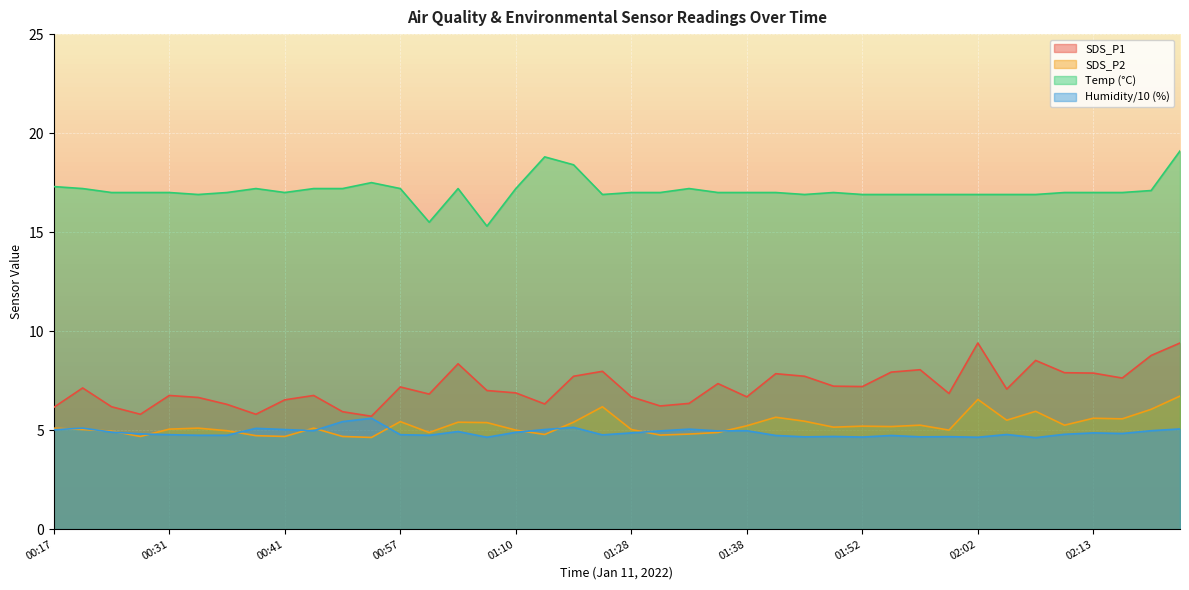

Reading left to right, transcribe all the data shown in this chart.

SDS_P1: 00:17=6.2	00:20=7.1	00:26=6.2	00:28=5.8	00:31=6.8	00:33=6.7	00:36=6.3	00:38=5.8	00:41=6.5	00:44=6.8	00:49=5.9	00:52=5.7	00:57=7.2	00:59=6.8	01:02=8.3	01:08=7.0	01:10=6.9	01:16=6.3	01:19=7.7	01:26=8.0	01:28=6.7	01:31=6.2	01:33=6.3	01:36=7.3	01:38=6.7	01:41=7.8	01:43=7.7	01:49=7.2	01:52=7.2	01:54=7.9	01:57=8.1	01:59=6.8	02:02=9.4	02:05=7.1	02:07=8.5	02:10=7.9	02:13=7.9	02:15=7.6	02:18=8.8	02:21=9.4
SDS_P2: 00:17=5.1	00:20=5.0	00:26=5.0	00:28=4.7	00:31=5.0	00:33=5.1	00:36=5.0	00:38=4.7	00:41=4.7	00:44=5.1	00:49=4.7	00:52=4.6	00:57=5.4	00:59=4.9	01:02=5.4	01:08=5.4	01:10=5.0	01:16=4.8	01:19=5.4	01:26=6.2	01:28=5.0	01:31=4.8	01:33=4.8	01:36=4.9	01:38=5.2	01:41=5.7	01:43=5.5	01:49=5.2	01:52=5.2	01:54=5.2	01:57=5.2	01:59=5.0	02:02=6.5	02:05=5.5	02:07=6.0	02:10=5.2	02:13=5.6	02:15=5.6	02:18=6.0	02:21=6.7
Temp: 00:17=17.3	00:20=17.2	00:26=17.0	00:28=17.0	00:31=17.0	00:33=16.9	00:36=17.0	00:38=17.2	00:41=17.0	00:44=17.2	00:49=17.2	00:52=17.5	00:57=17.2	00:59=15.5	01:02=17.2	01:08=15.3	01:10=17.2	01:16=18.8	01:19=18.4	01:26=16.9	01:28=17.0	01:31=17.0	01:33=17.2	01:36=17.0	01:38=17.0	01:41=17.0	01:43=16.9	01:49=17.0	01:52=16.9	01:54=16.9	01:57=16.9	01:59=16.9	02:02=16.9	02:05=16.9	02:07=16.9	02:10=17.0	02:13=17.0	02:15=17.0	02:18=17.1	02:21=19.1
Humidity: 00:17=5.0	00:20=5.1	00:26=4.9	00:28=4.8	00:31=4.8	00:33=4.7	00:36=4.7	00:38=5.1	00:41=5.0	00:44=5.0	00:49=5.4	00:52=5.6	00:57=4.8	00:59=4.7	01:02=4.9	01:08=4.6	01:10=4.9	01:16=5.0	01:19=5.1	01:26=4.8	01:28=4.9	01:31=5.0	01:33=5.0	01:36=5.0	01:38=5.0	01:41=4.7	01:43=4.7	01:49=4.7	01:52=4.7	01:54=4.7	01:57=4.7	01:59=4.7	02:02=4.6	02:05=4.8	02:07=4.6	02:10=4.8	02:13=4.9	02:15=4.8	02:18=5.0	02:21=5.1